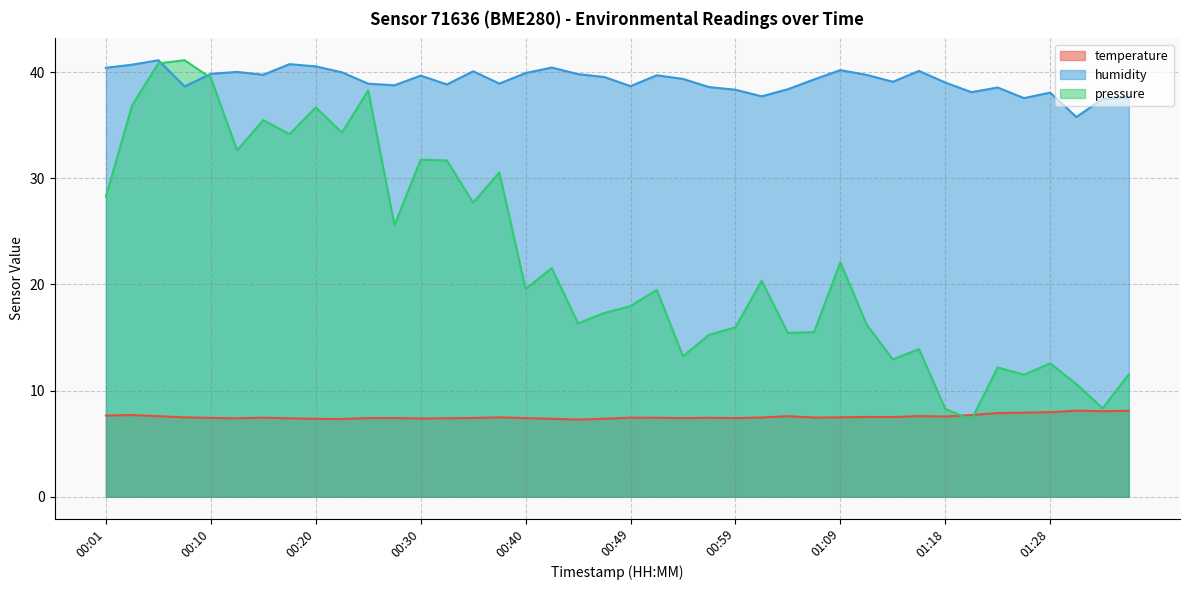

What is the minimum value shown in the chart?

7.3